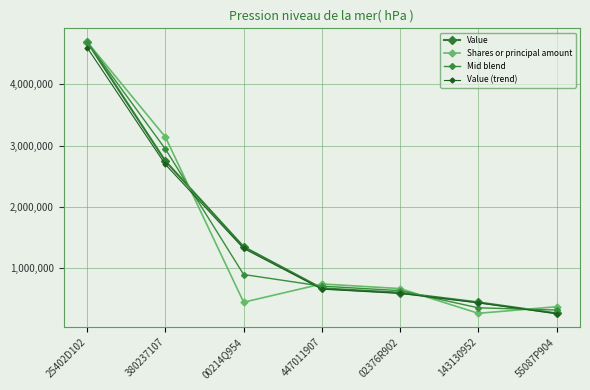

What are all the series names shown in the legend?

Value, Shares or principal amount, Mid blend, Value (trend)